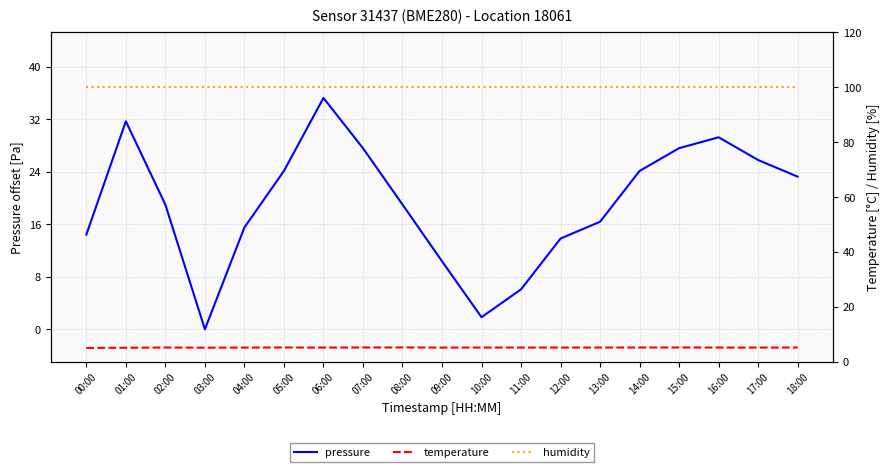

At which label does pressure reach its peak?

06:00